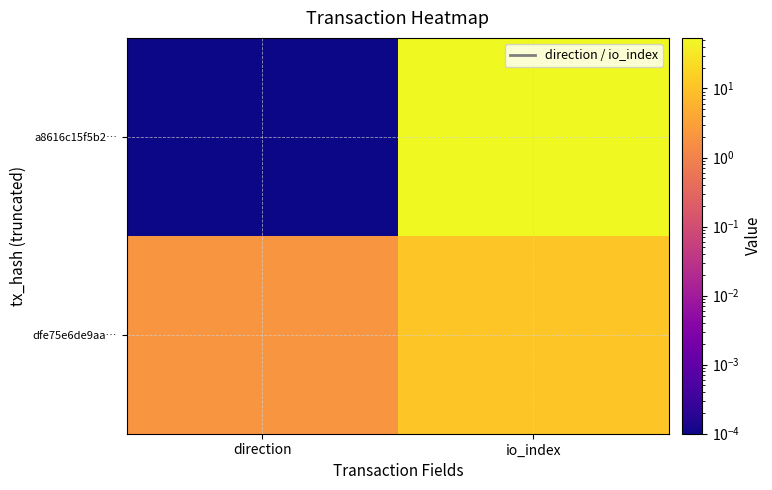

What is the difference between the highest and lowest values at io_index?

43.0